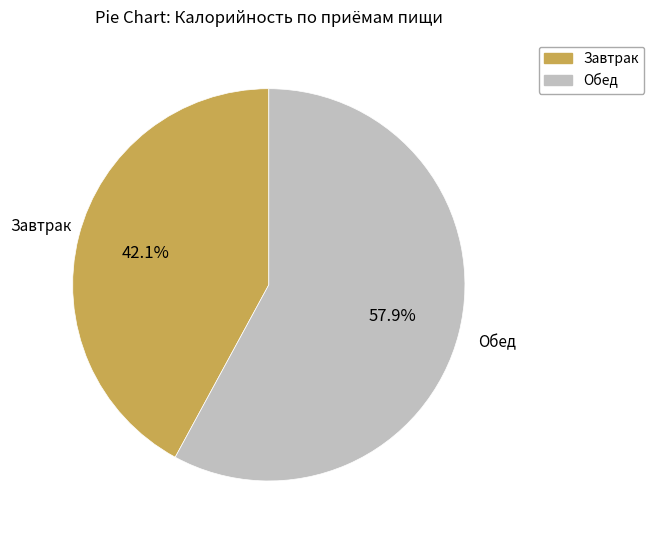

Which has a higher value, Завтрак or Обед?

Обед